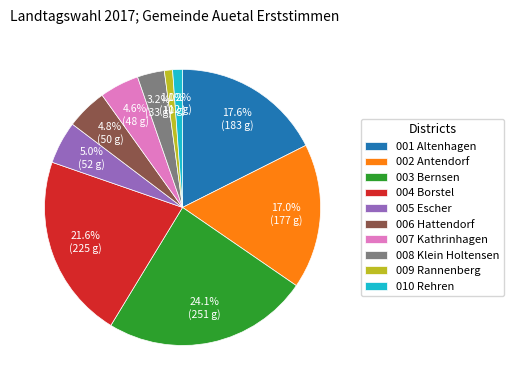

What percentage do 004 Borstel and 002 Antendorf together represent?

38.6%